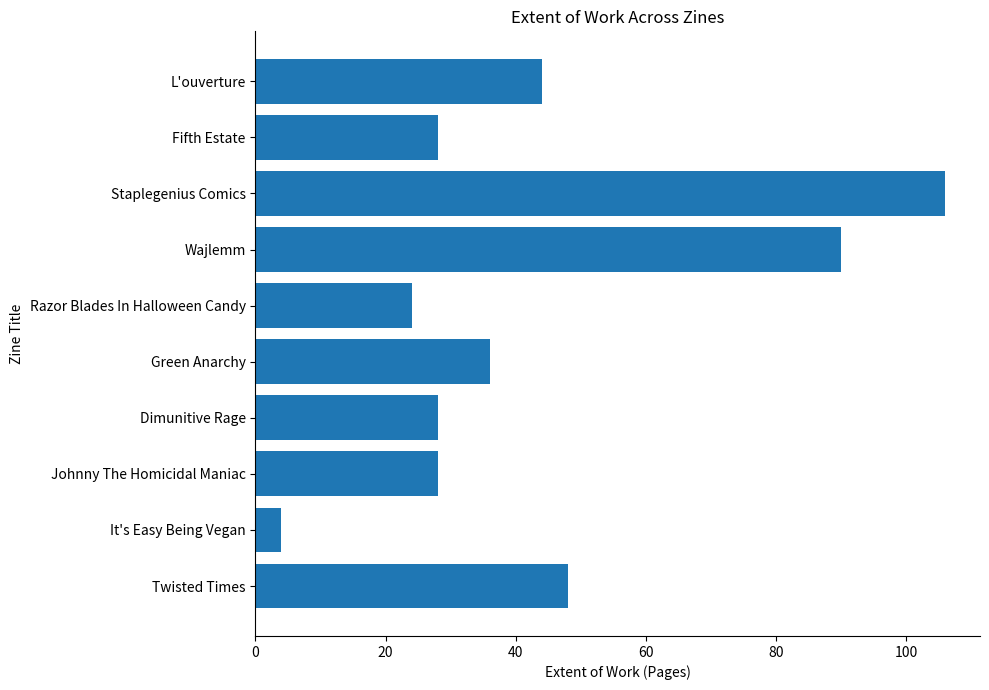

What is the greatest value displayed?

106